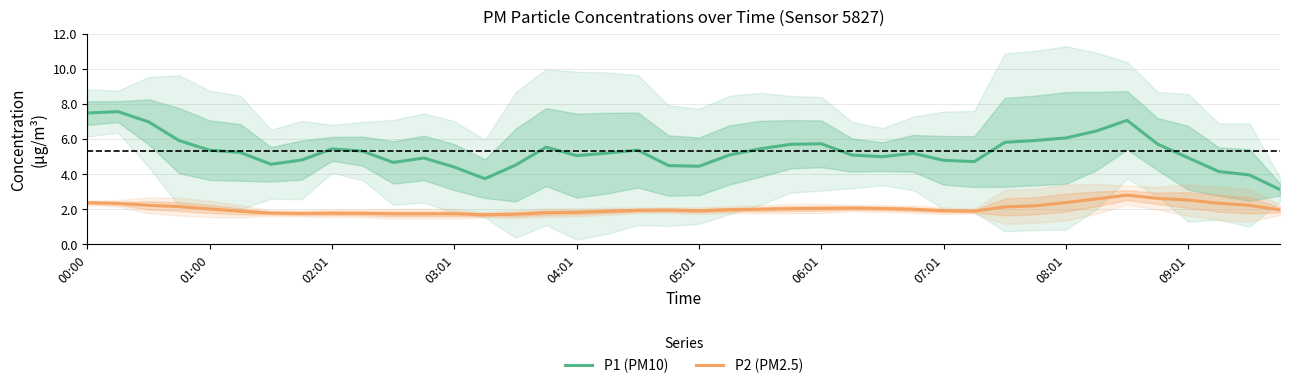

How many data points in P1 (PM10) are above 5?

24